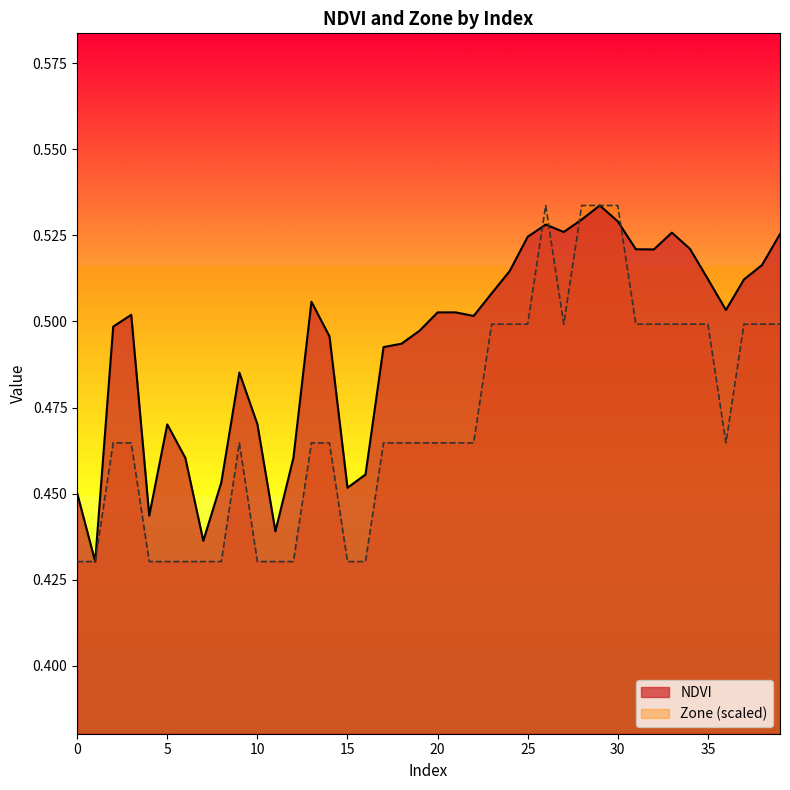

True or false: Zone and NDVI intersect in this chart.

True